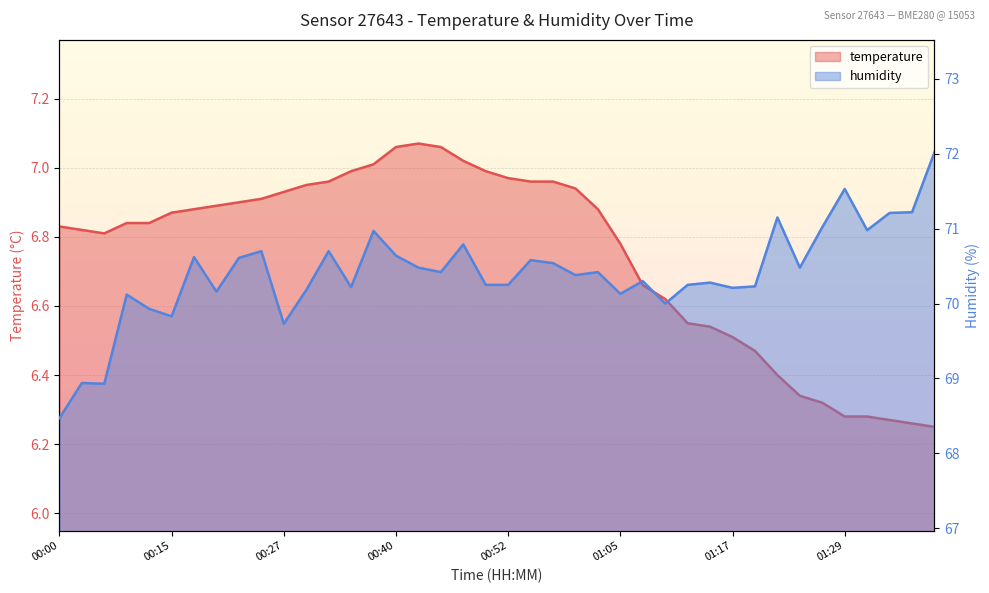

In temperature, how many points are higher than both neighbors (excluding endpoints)?

1